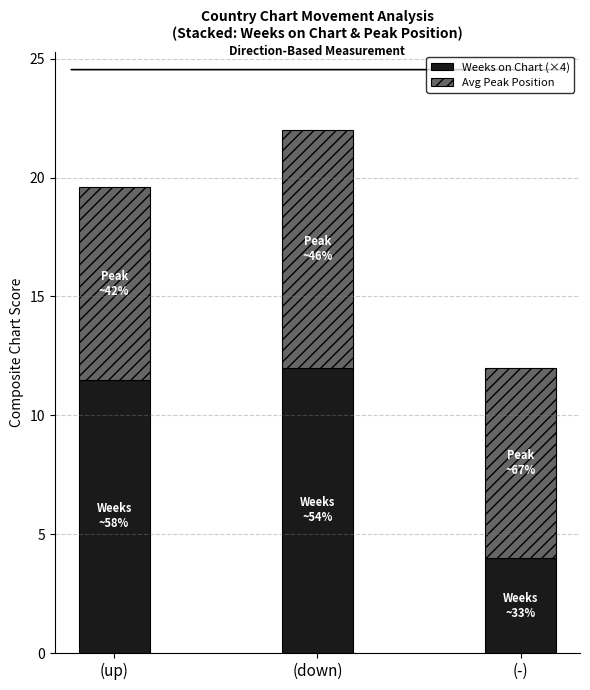

What are all the series names shown in the legend?

Weeks on Chart (×4), Avg Peak Position